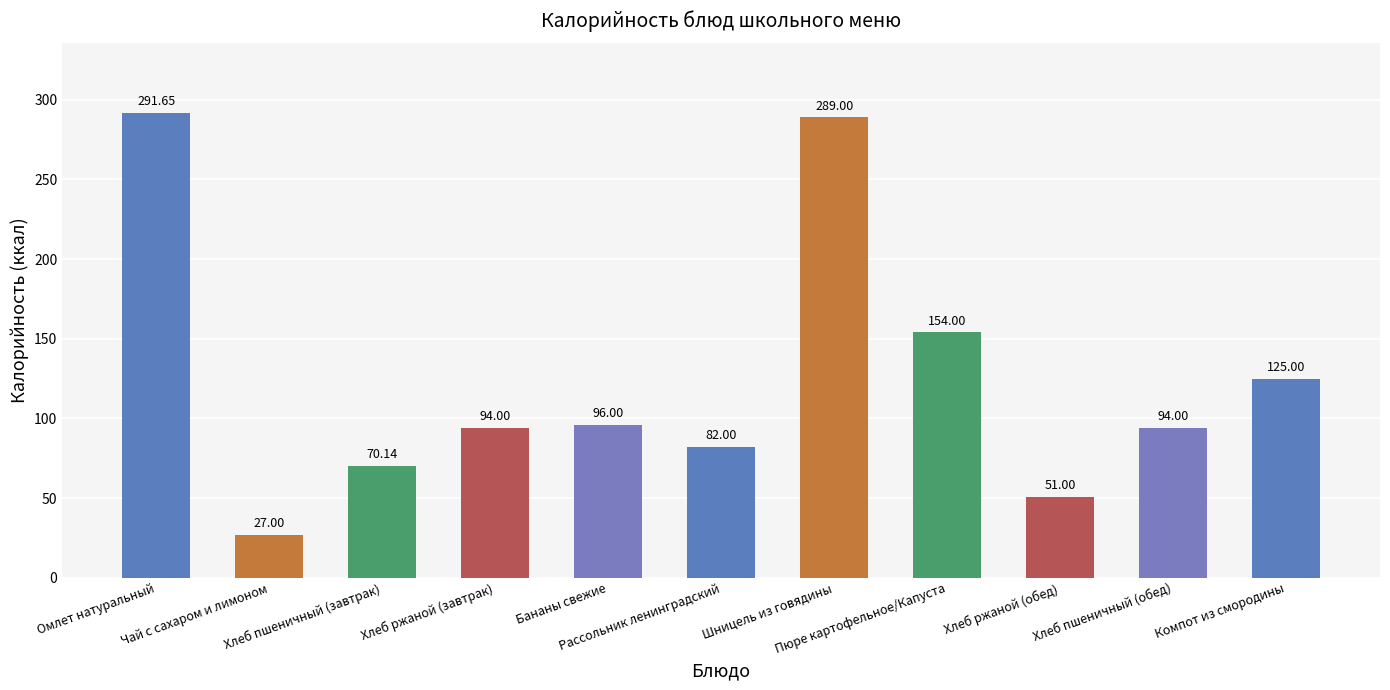

The chart shows a value of 70.1 at Хлеб пшеничный (завтрак). True or false?

True